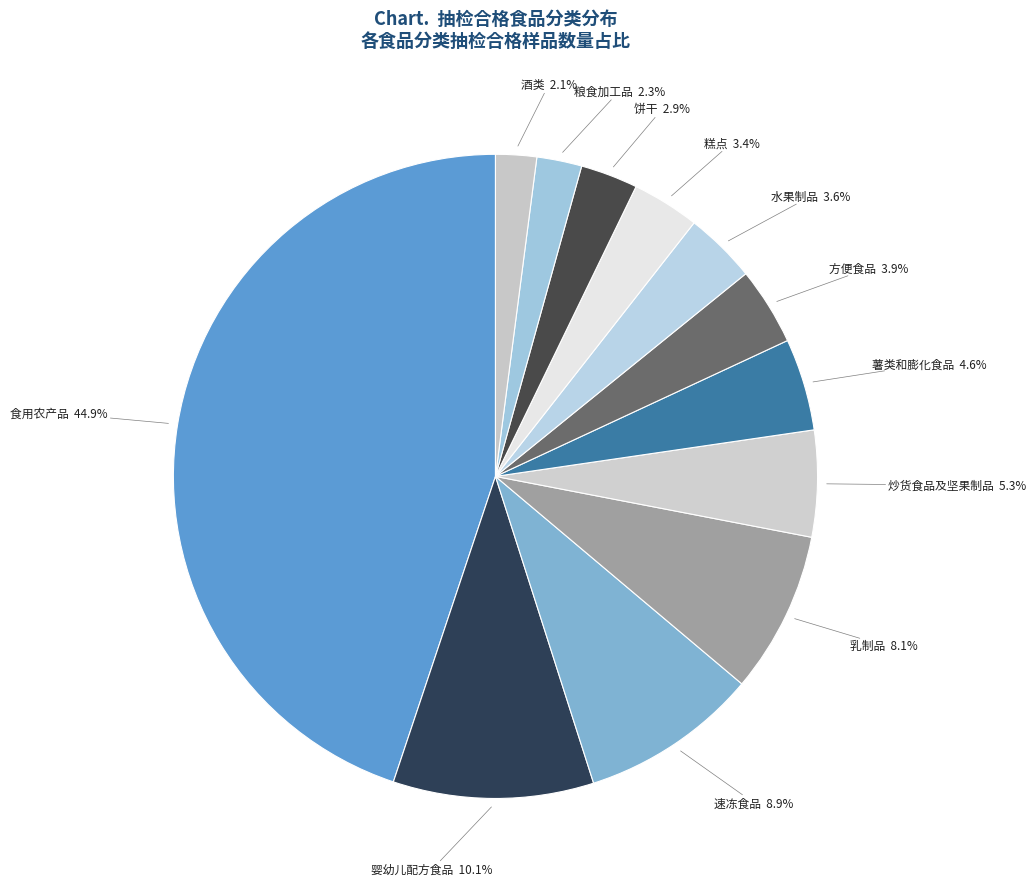

To the nearest percent, what percentage of the pie is 酒类?

2%